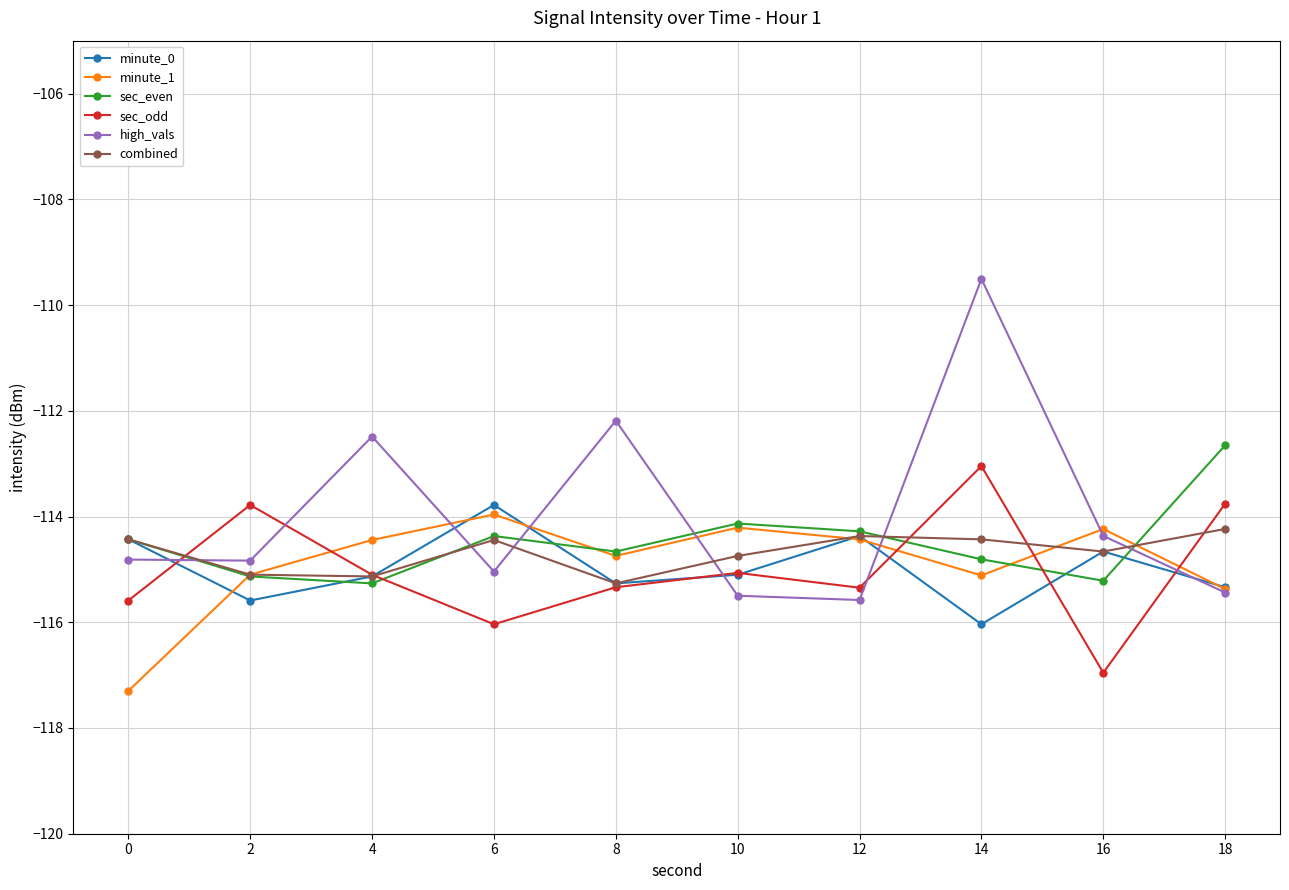

True or false: high_vals and combined cross at least once.

True